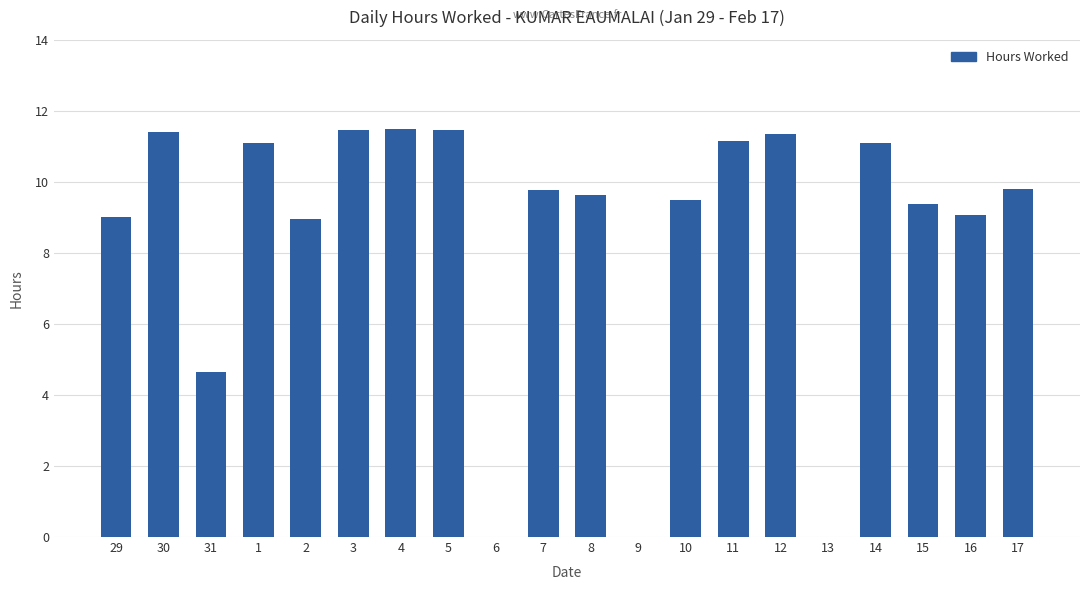

The chart shows a value of 2.3 at 31. True or false?

False